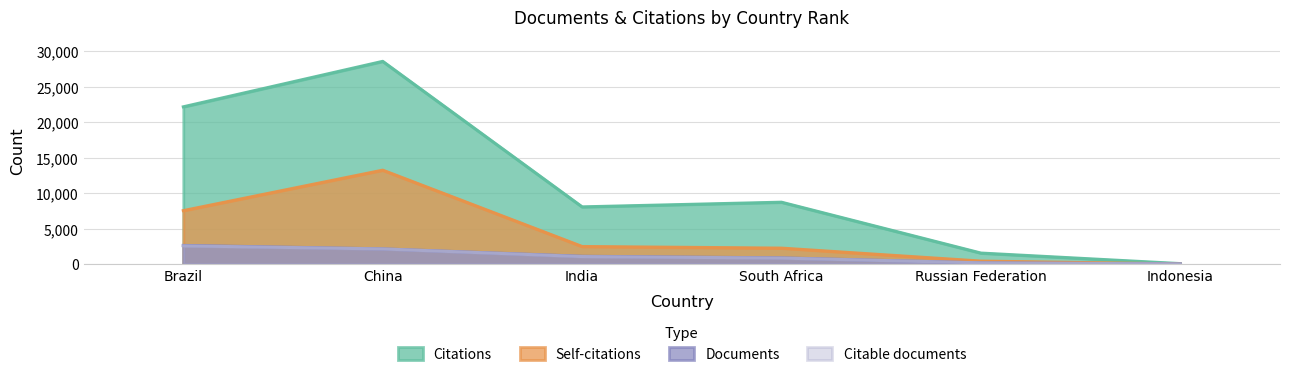

How many lines are shown in the chart?

4